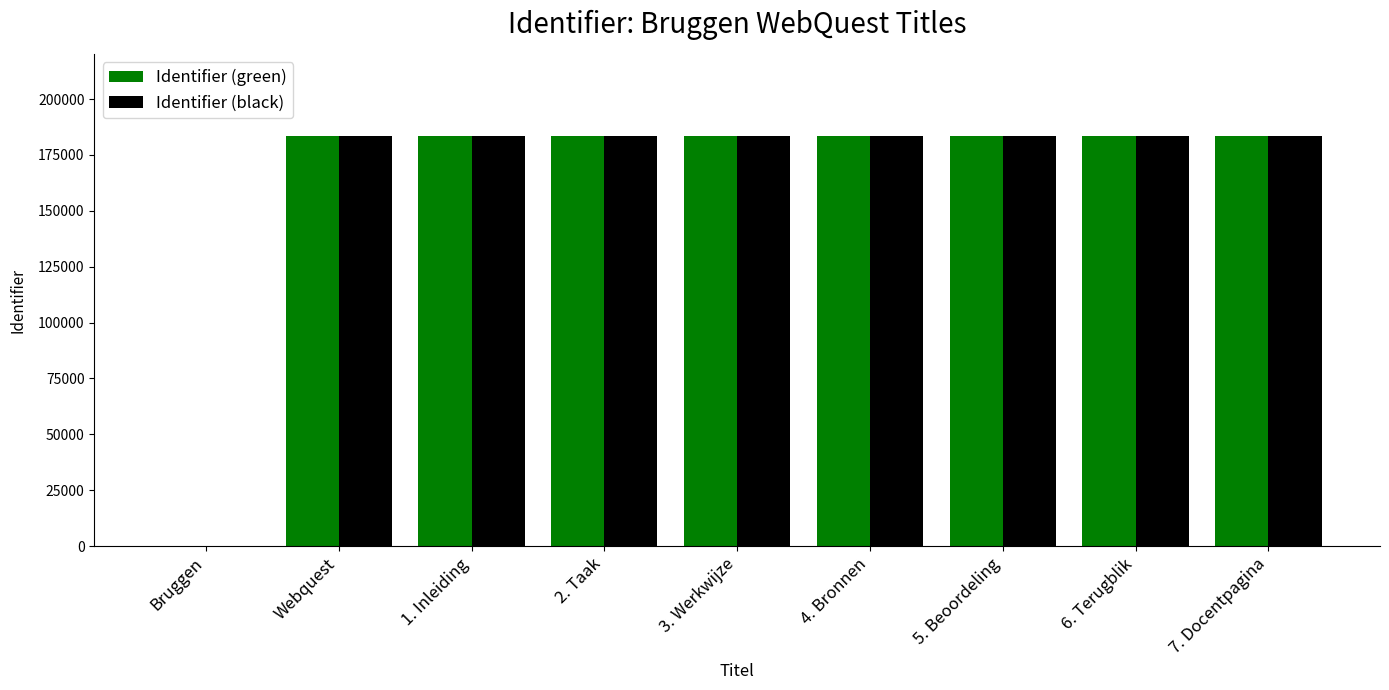

How many positive values does the Identifier (black) series have?

8